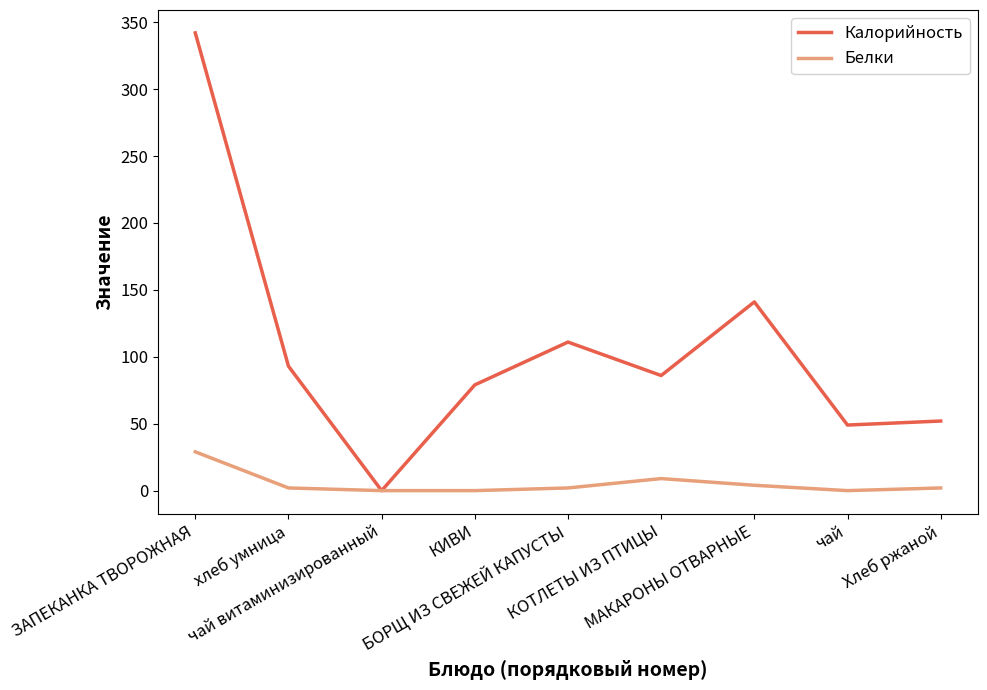

Rank the series by their average value, from highest to lowest.

Калорийность, Белки